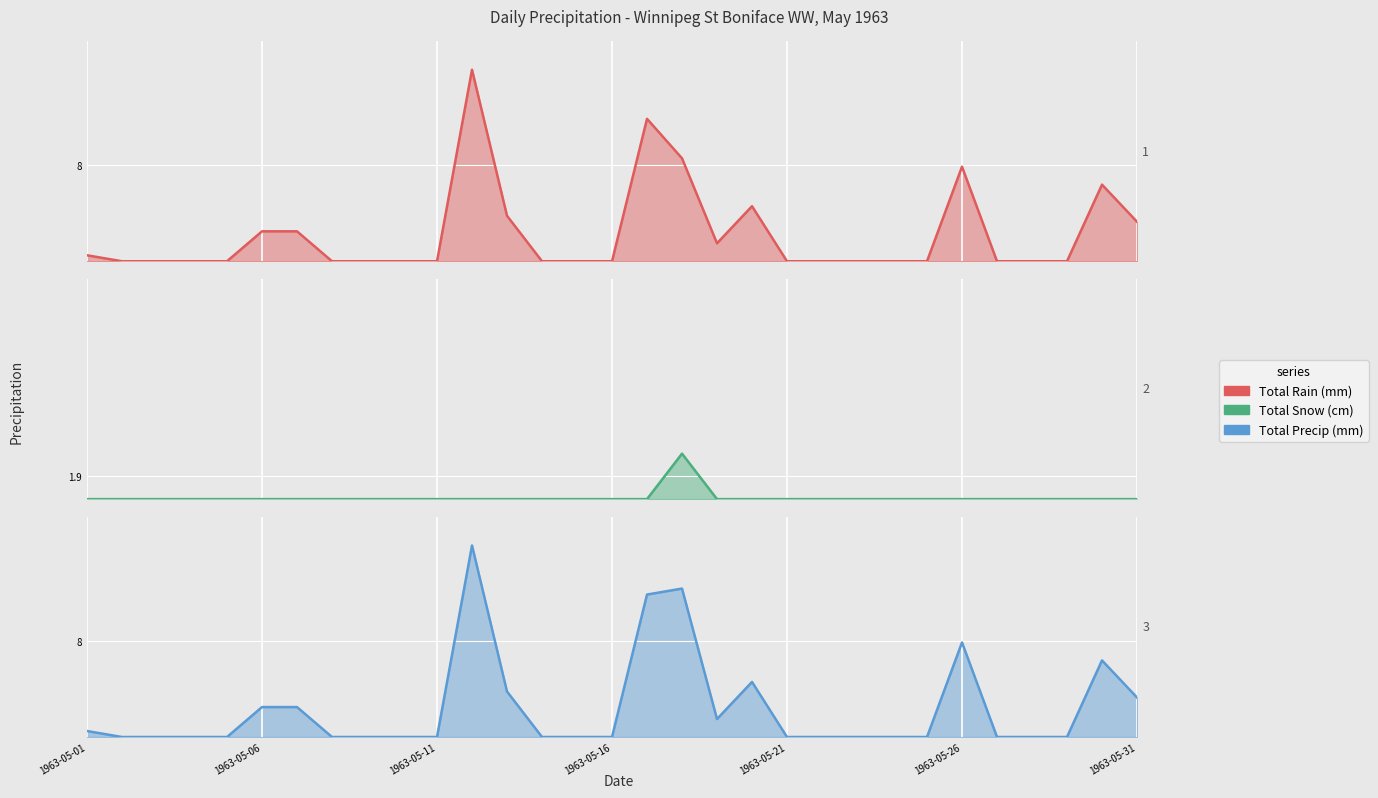

Which series has the largest total across all categories?

Total Precip (mm)